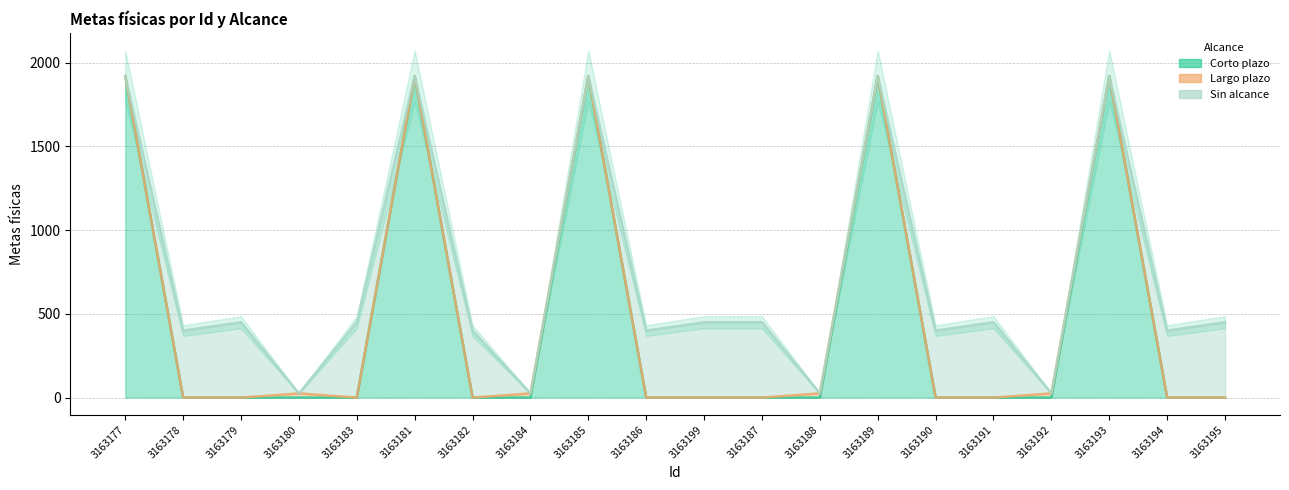

The value of Sin alcance at 3163189 is -165. True or false?

False